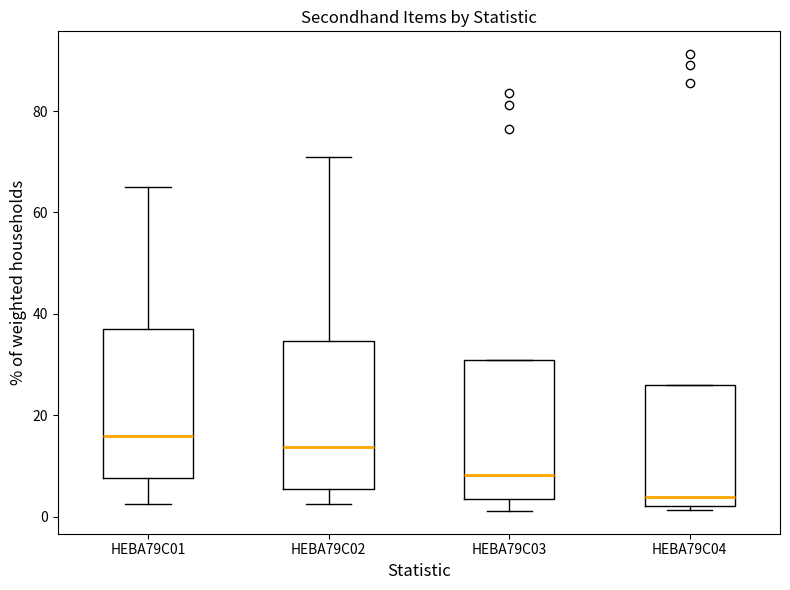

Reading left to right, read every box against the y-axis: the position of its median line, the range the box covers, and the ends of its whiskers. The values are not printed on the chart, so give them approximately, as read against the axis.

HEBA79C01: median 16, box 8 to 38, whiskers 2 to 66
HEBA79C02: median 14, box 6 to 34, whiskers 2 to 72
HEBA79C03: median 8, box 4 to 30, whiskers 2 to 30
HEBA79C04: median 4, box 2 to 26, whiskers 2 (just below the box's lower edge) to 26